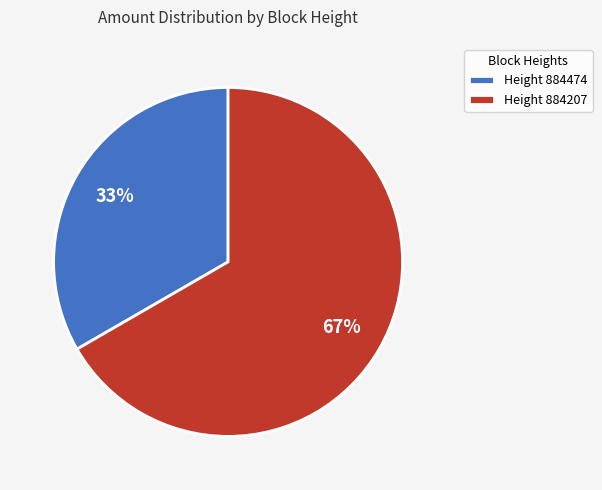

To the nearest percent, what percentage of the pie is Height 884474?

33%